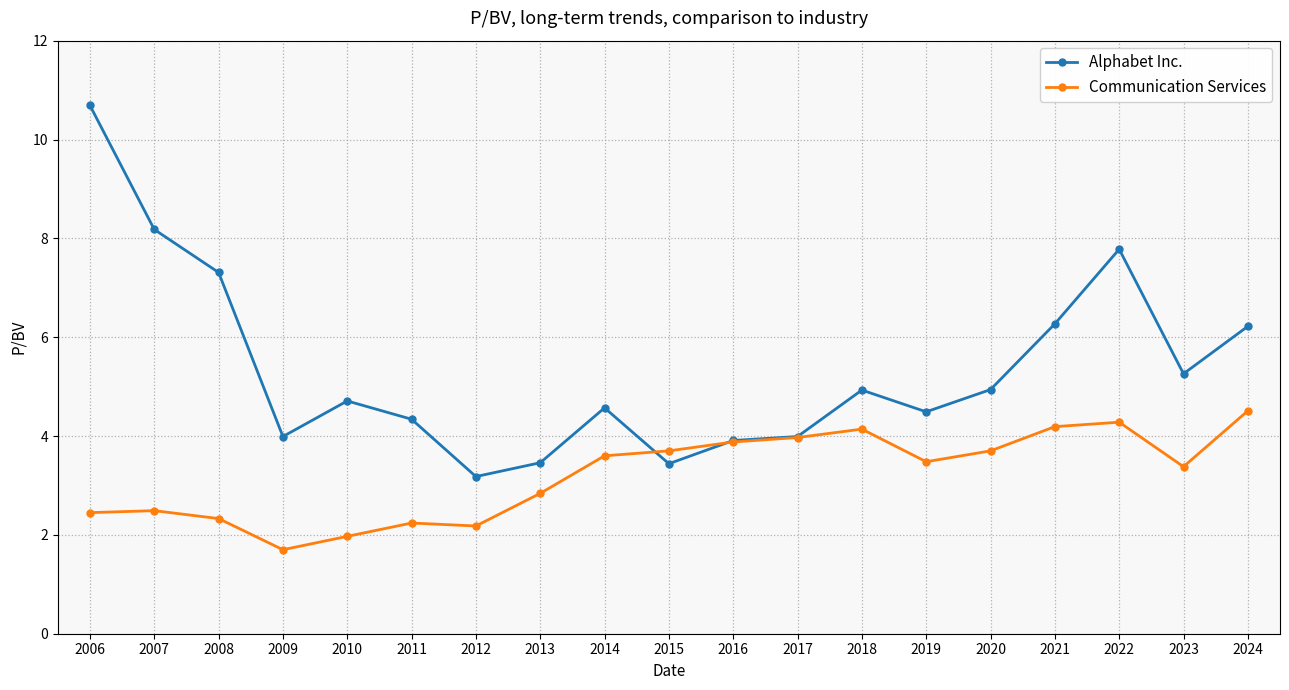

What is the difference between the highest and lowest values at 2011?

2.1